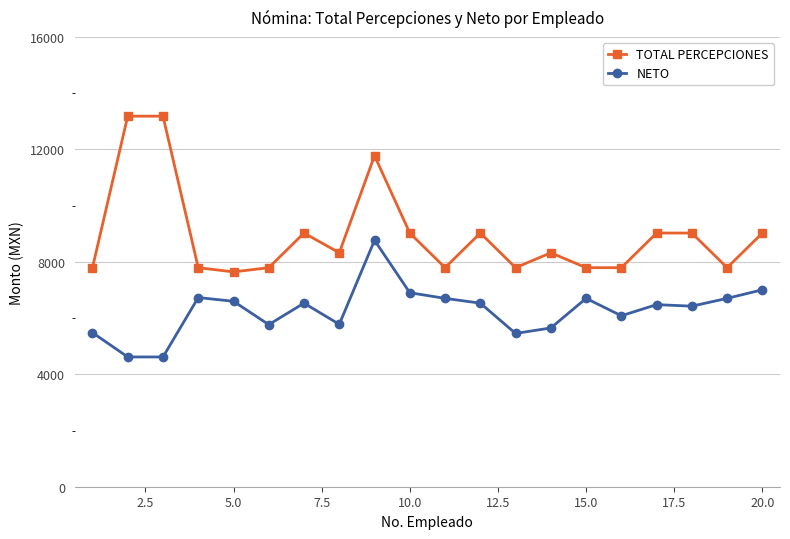

What is the minimum value shown in the chart?

4616.2